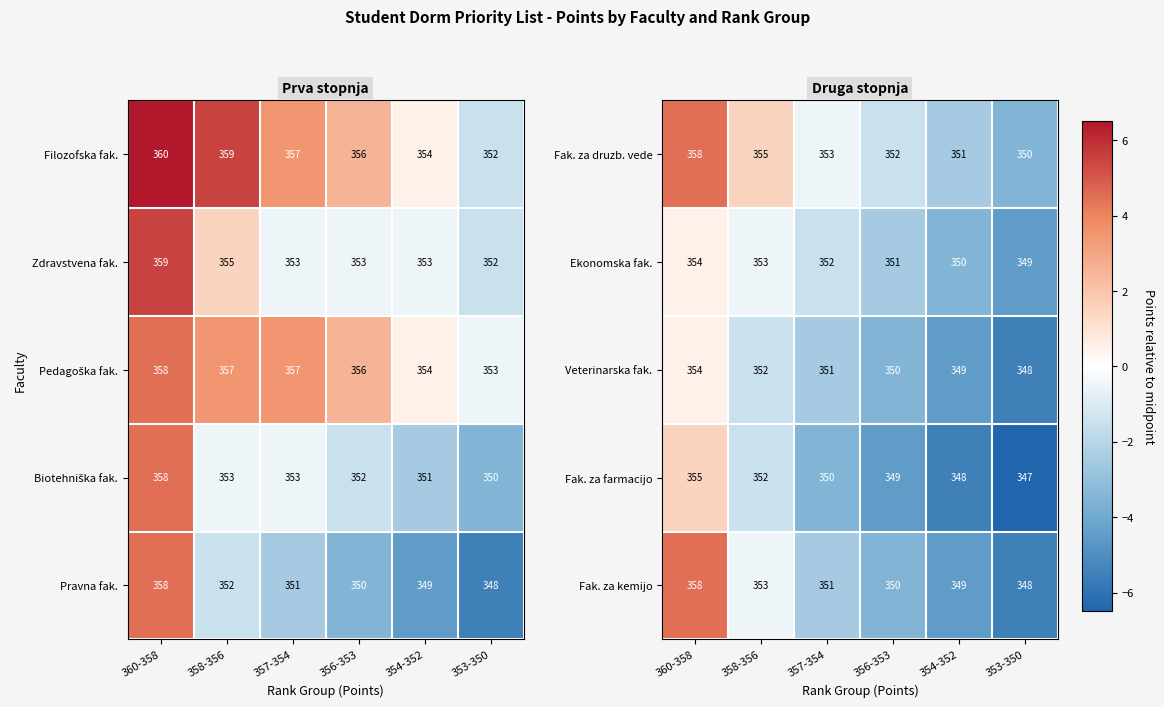

What is the difference between the maximum and second lowest values in the Veterinarska fak. series?

5